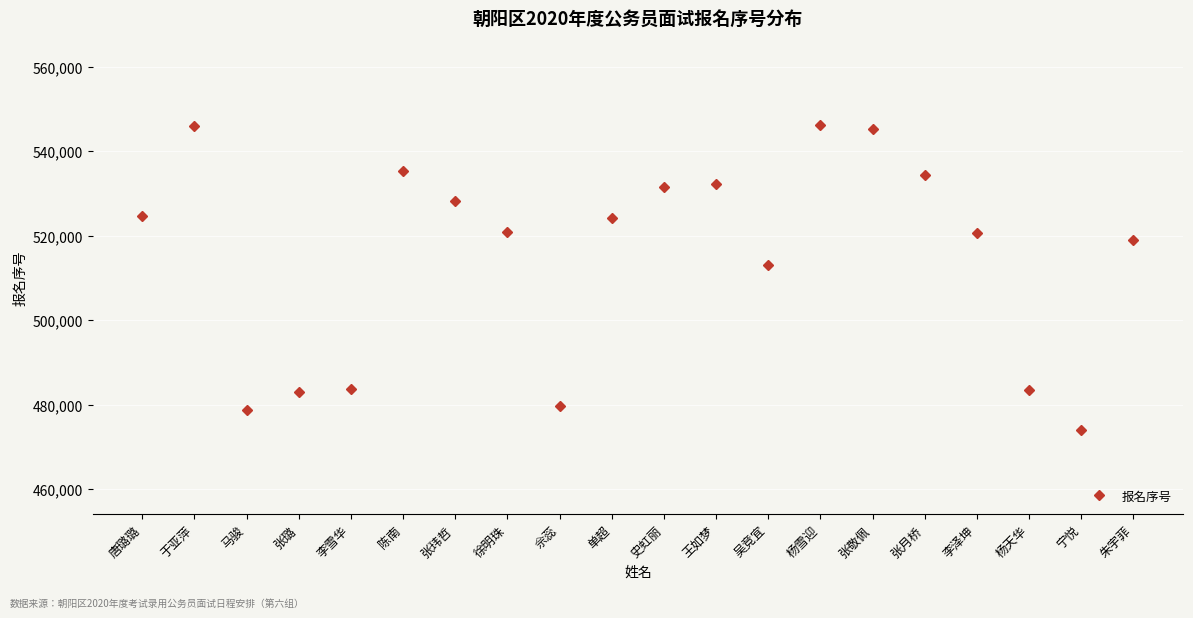

How many lines are shown in the chart?

1